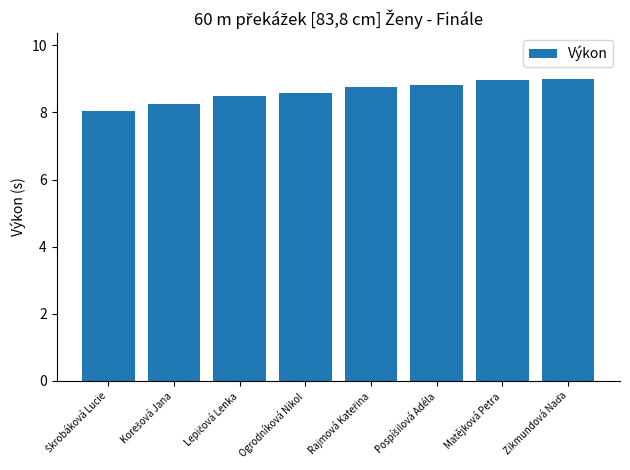

Does the chart contain any negative values?

No